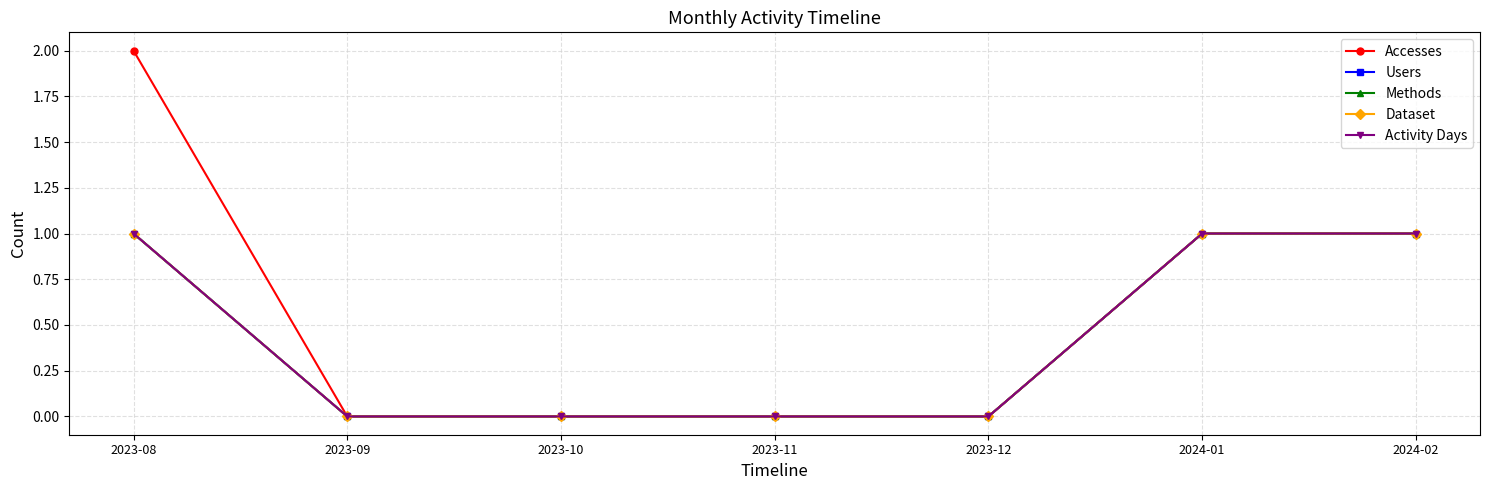

Does the chart have visible grid lines?

Yes